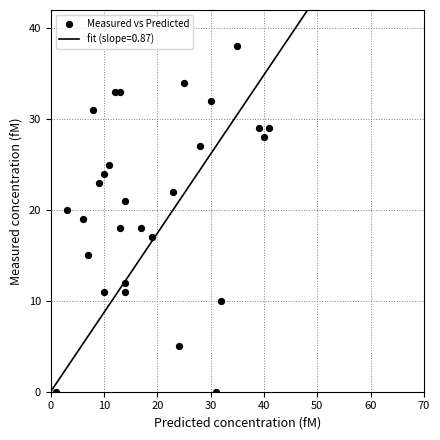

What is the range of X values (max minus min)?

40